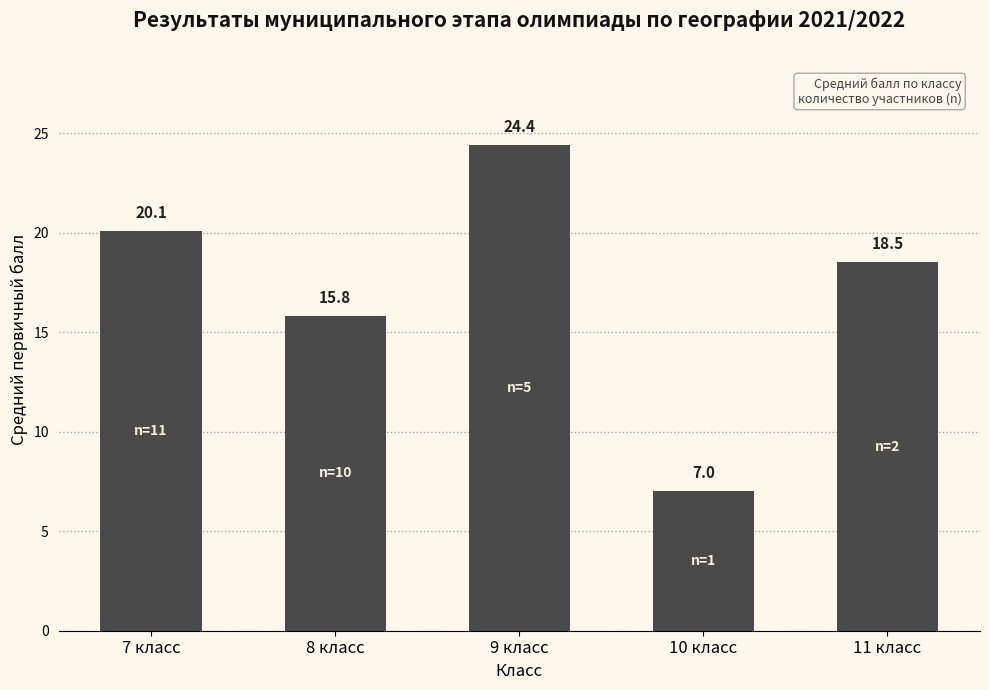

What is the difference between the values at 9 класс and 11 класс?

5.9